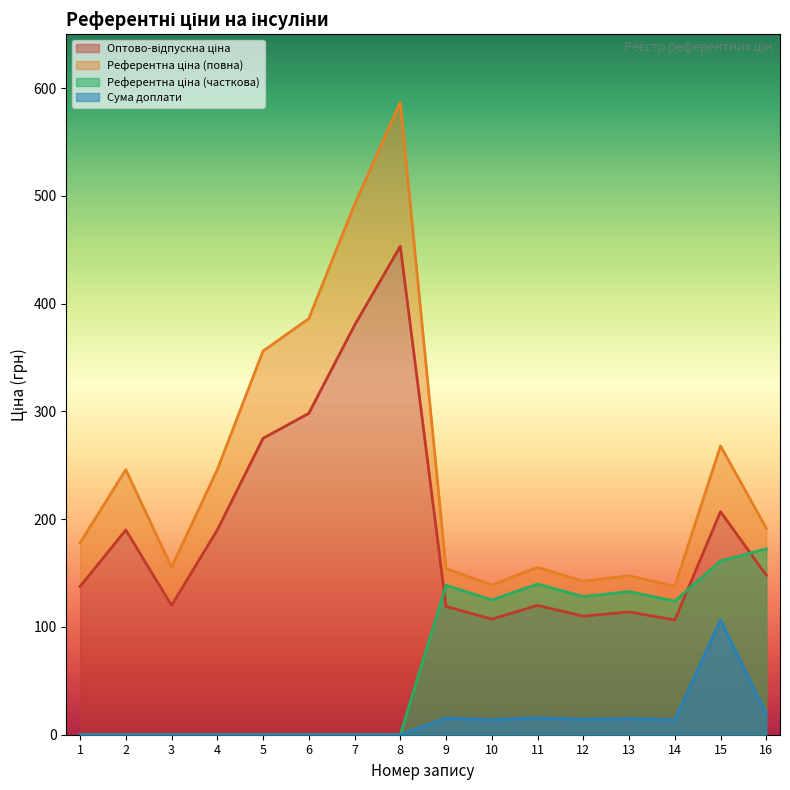

Between 12 and 2, which is larger?

2